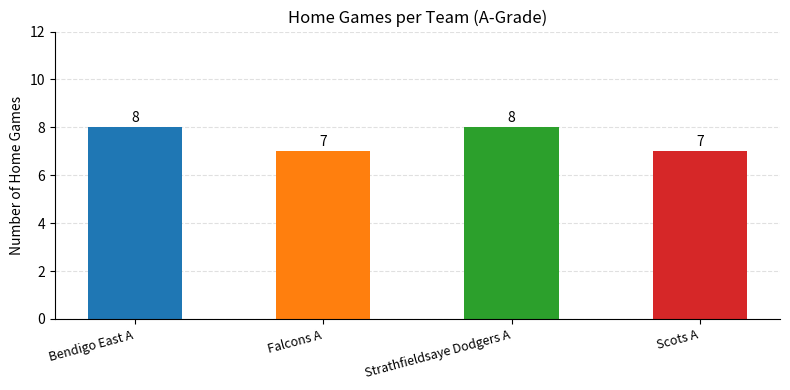

What is the smallest value displayed?

7